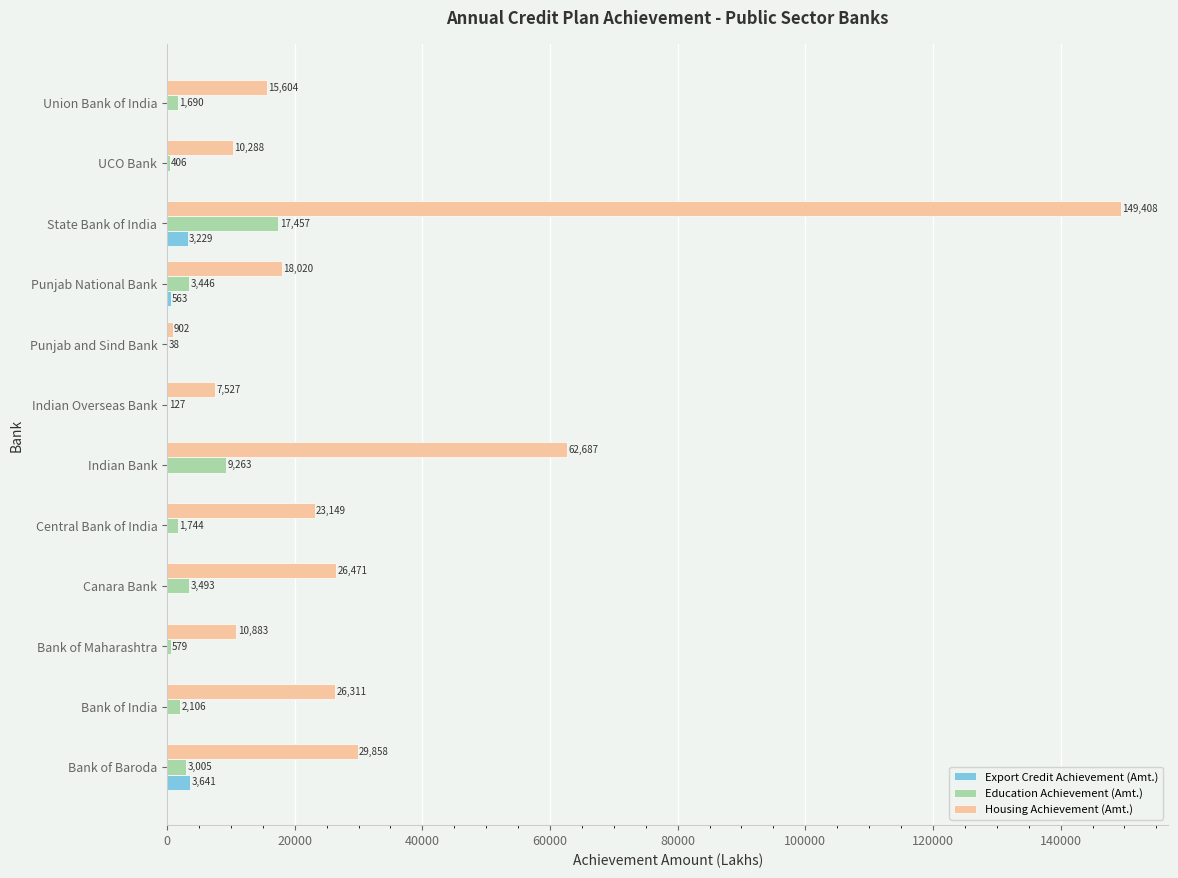

Is it true that Housing Achievement (Amt.) equals 29858.0 at Bank of Baroda?

True